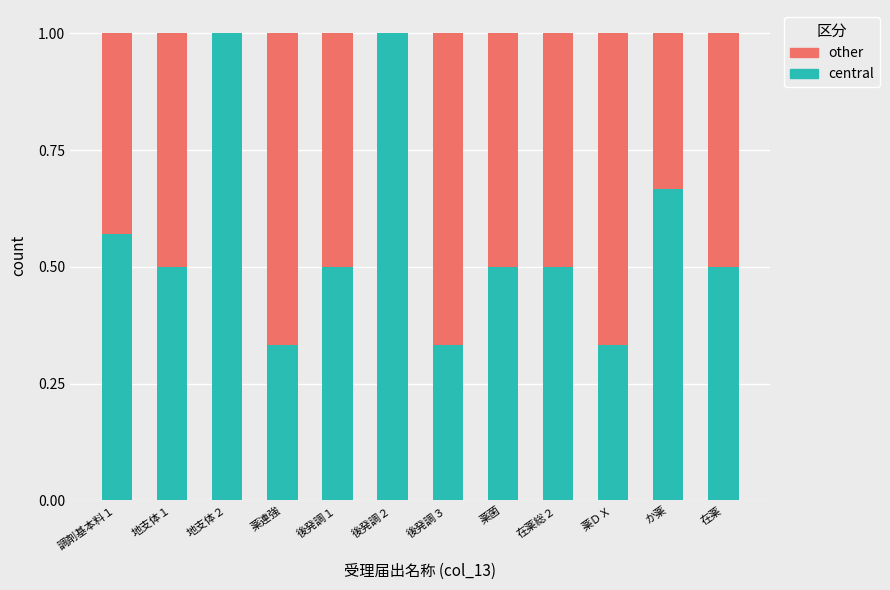

What is the sum of the central values at 後発調１ and 在薬?

1.0